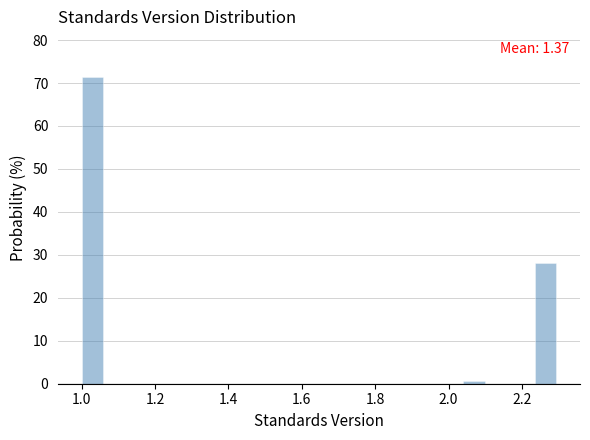

Read against the x-axis, roughly where is the centre of the tallest bar?

1.02